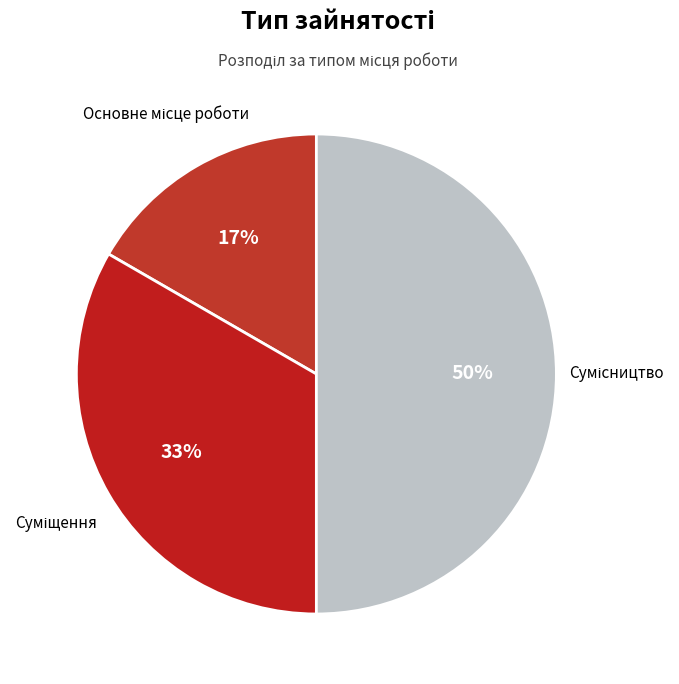

To the nearest percent, what is the average slice percentage?

33%